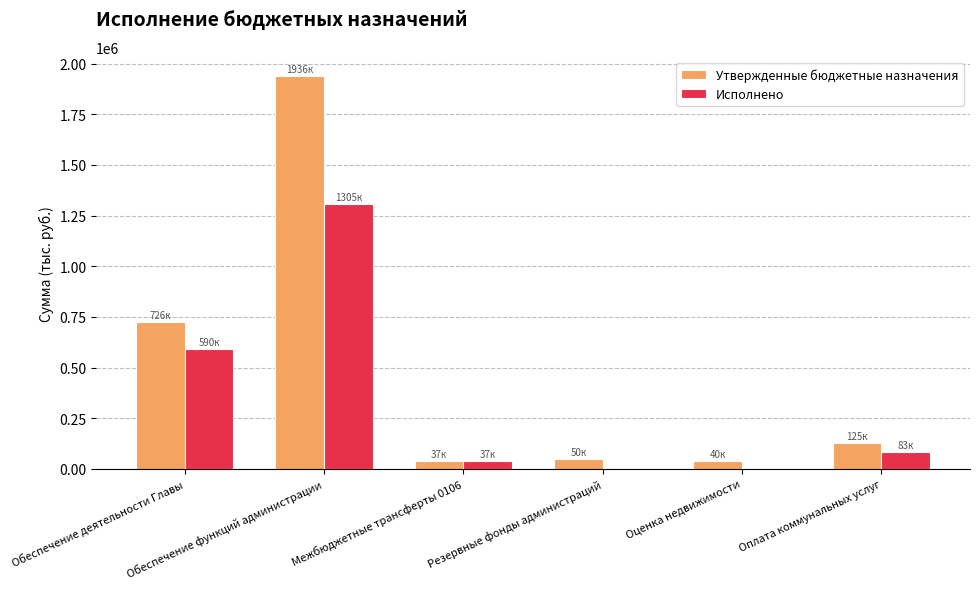

Which series has the widest spread of values?

Утвержденные бюджетные назначения